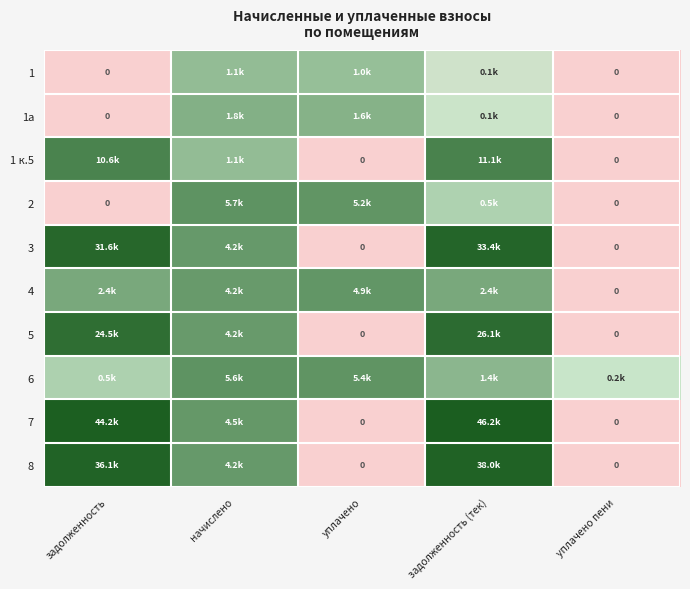

Which category has the highest value in the 1 series?

начислено